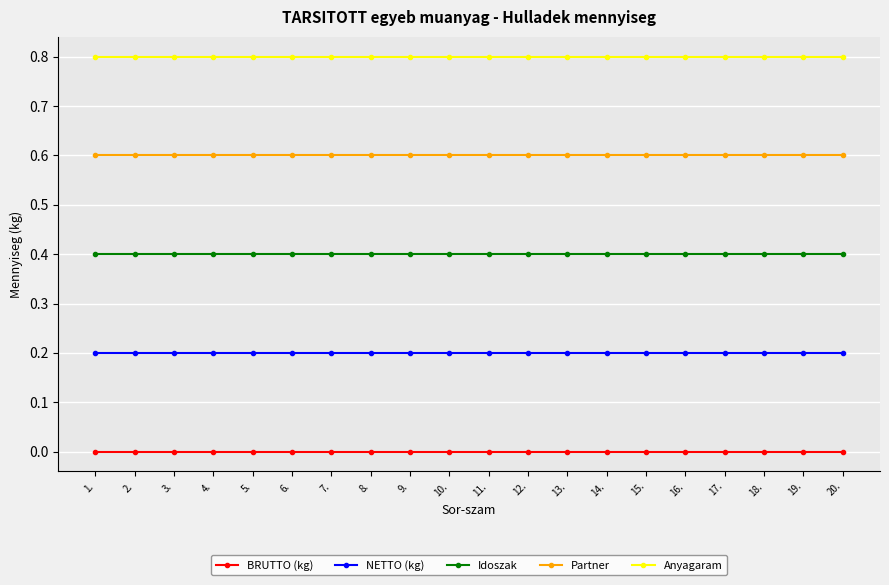

How many lines are shown in the chart?

5